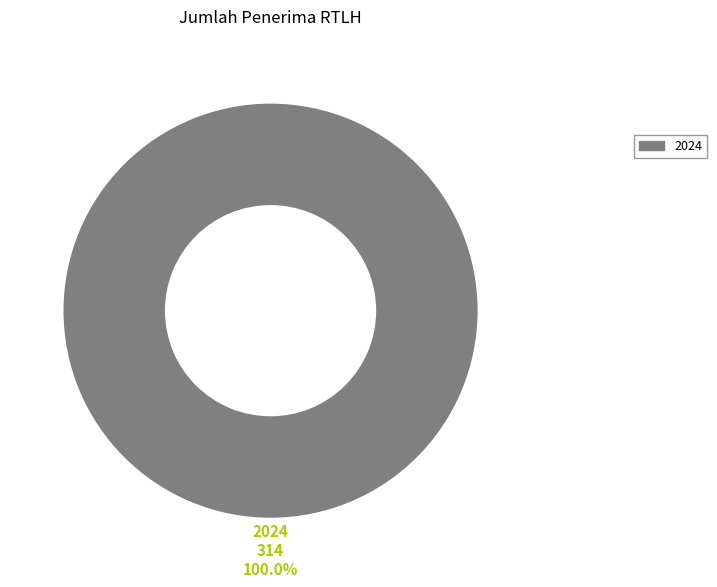

Does any single category account for the majority?

Yes